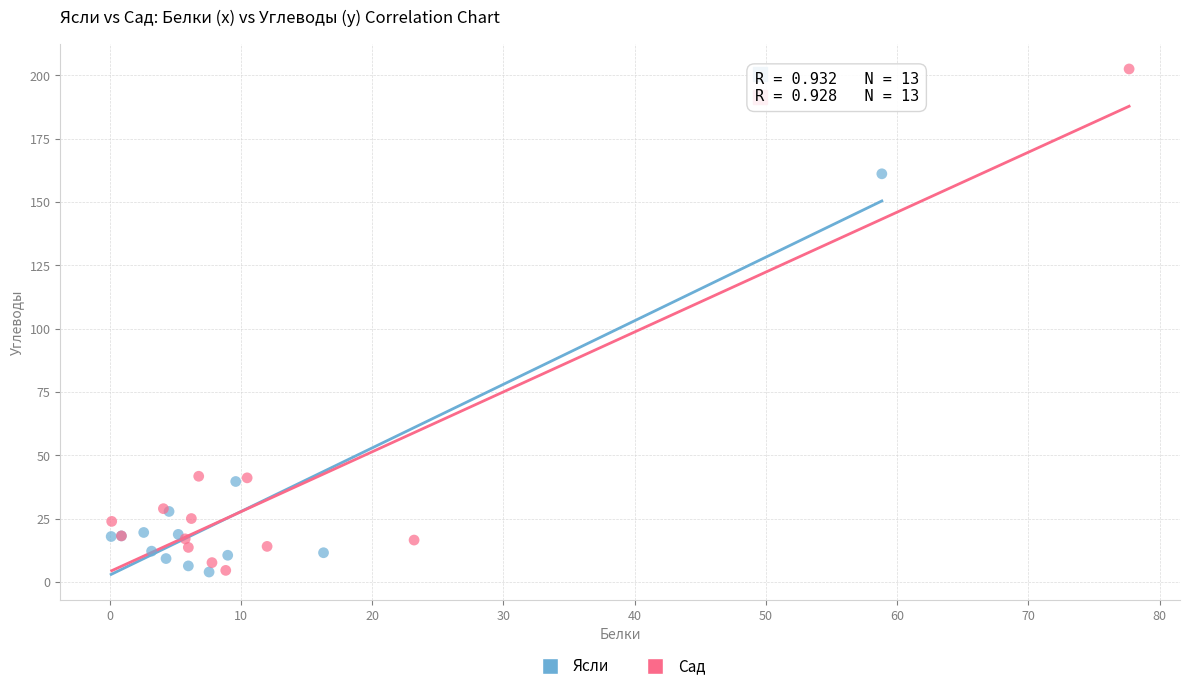

Which series reaches the maximum Y coordinate?

Сад